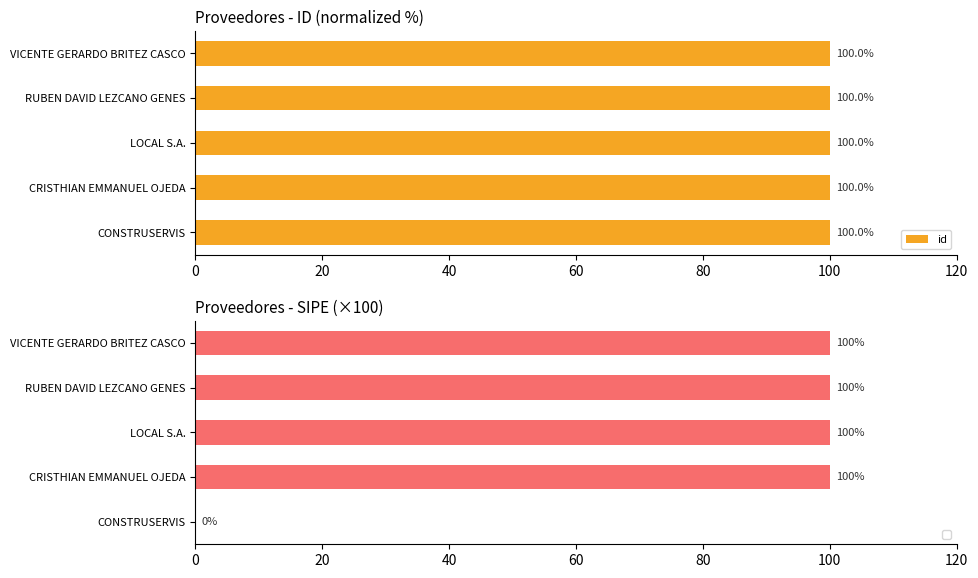

The value of id at VICENTE GERARDO BRITEZ CASCO is 100.0. True or false?

True